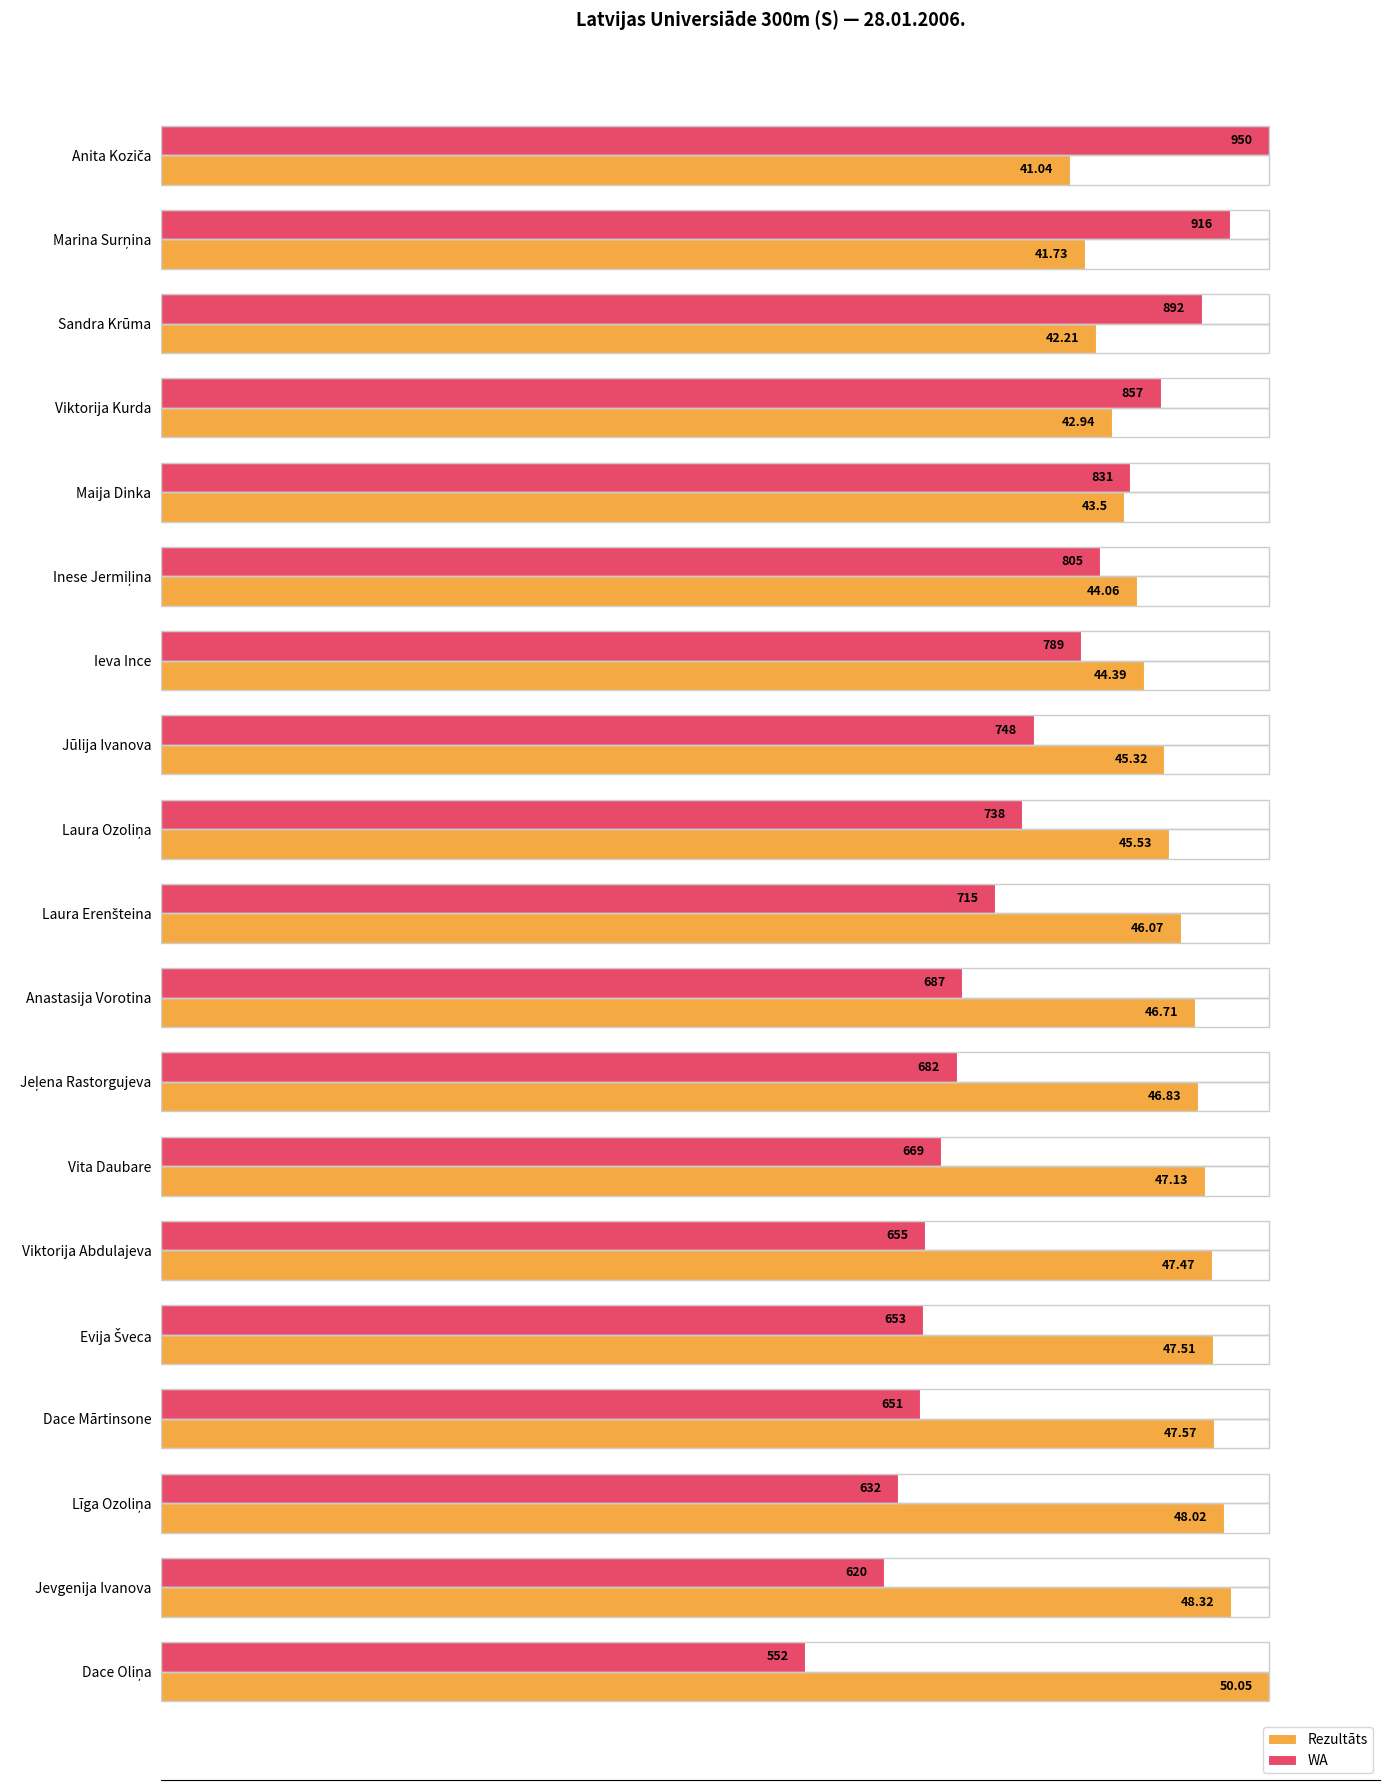

What is the label of the 11th bar from the right?

Laura Ozoliņa